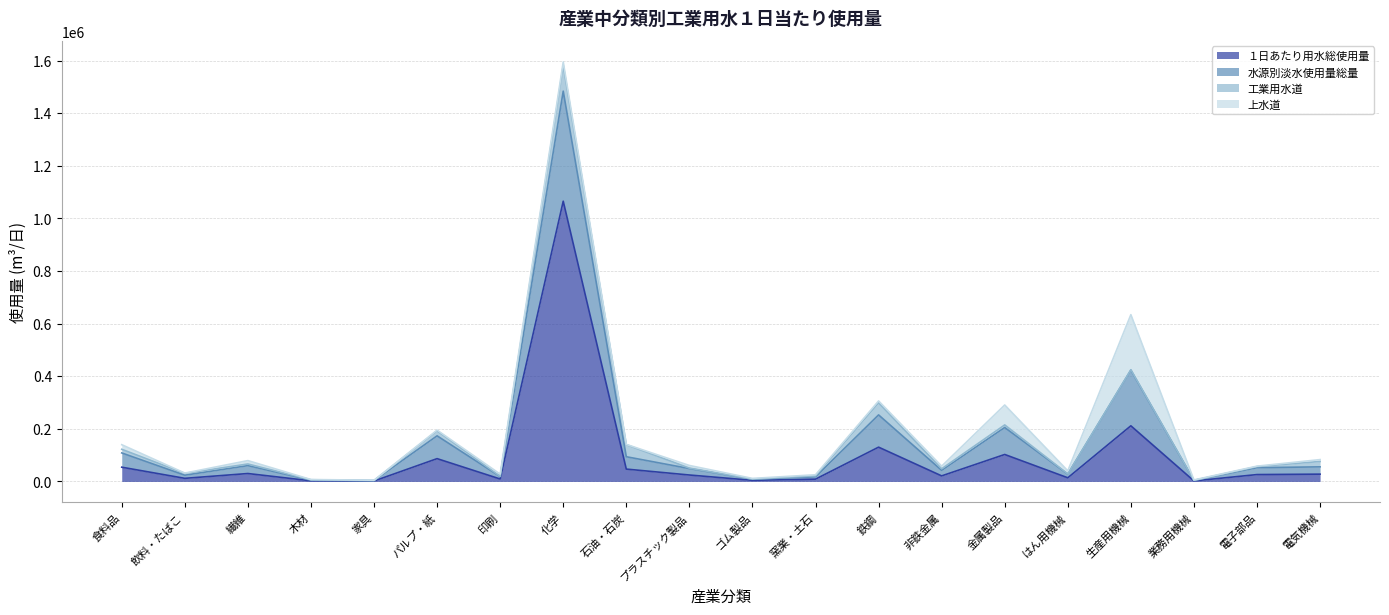

Does the chart have visible grid lines?

Yes